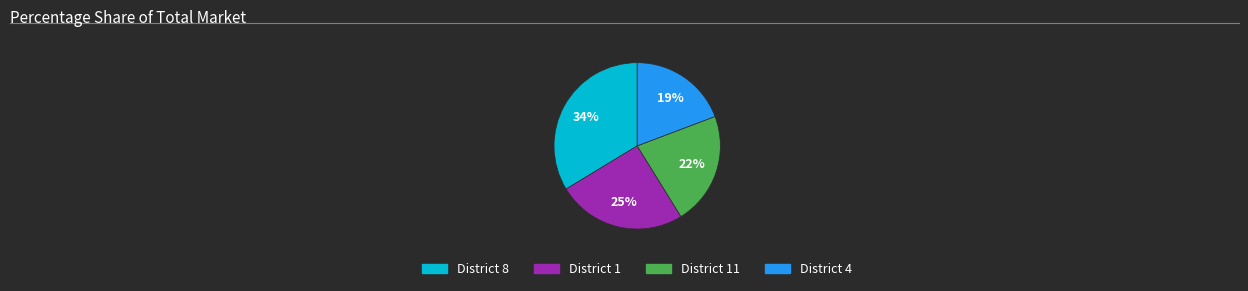

The District 4 slice represents 27% of the pie. True or false?

False